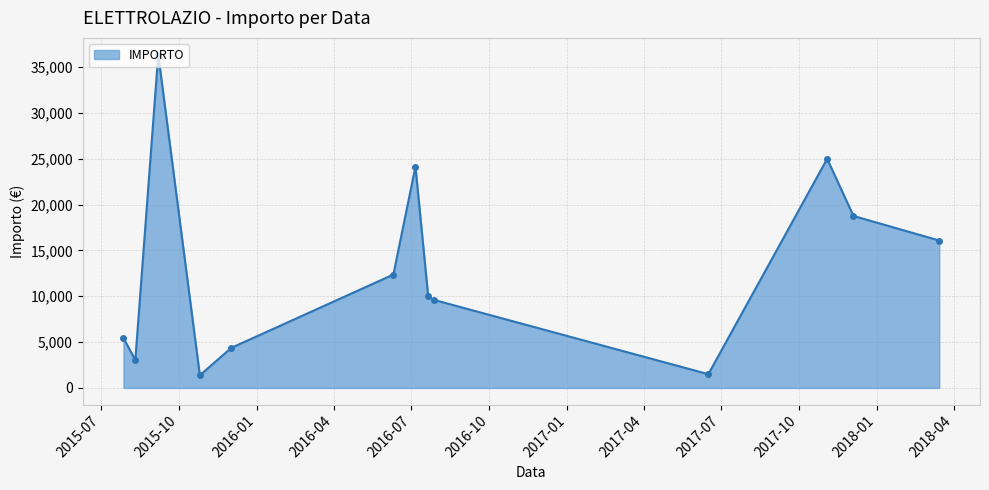

What is the sum of all values?

168099.1